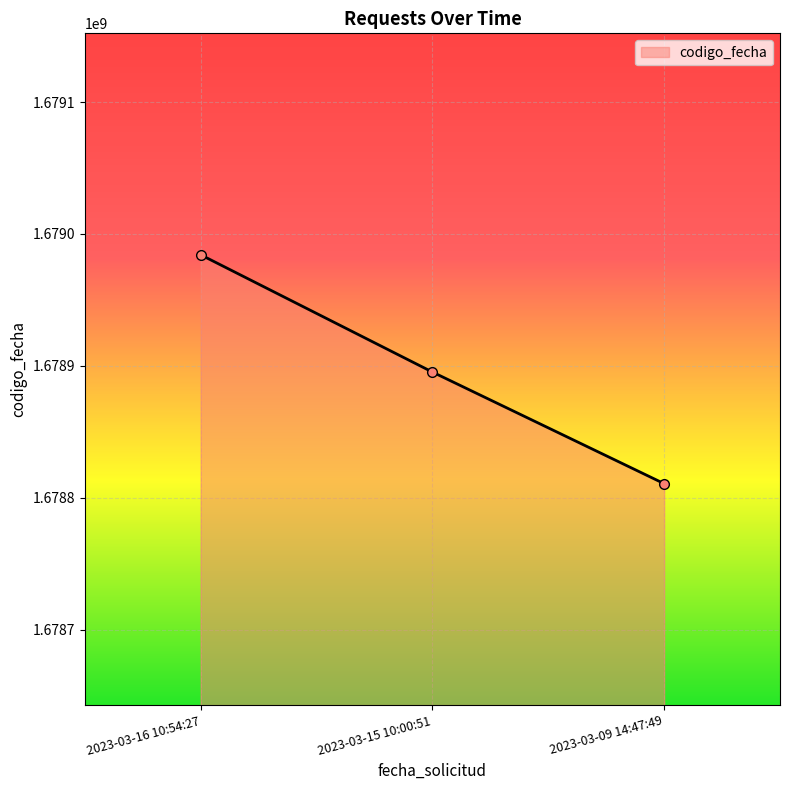

What is the smallest value displayed?

1678810676